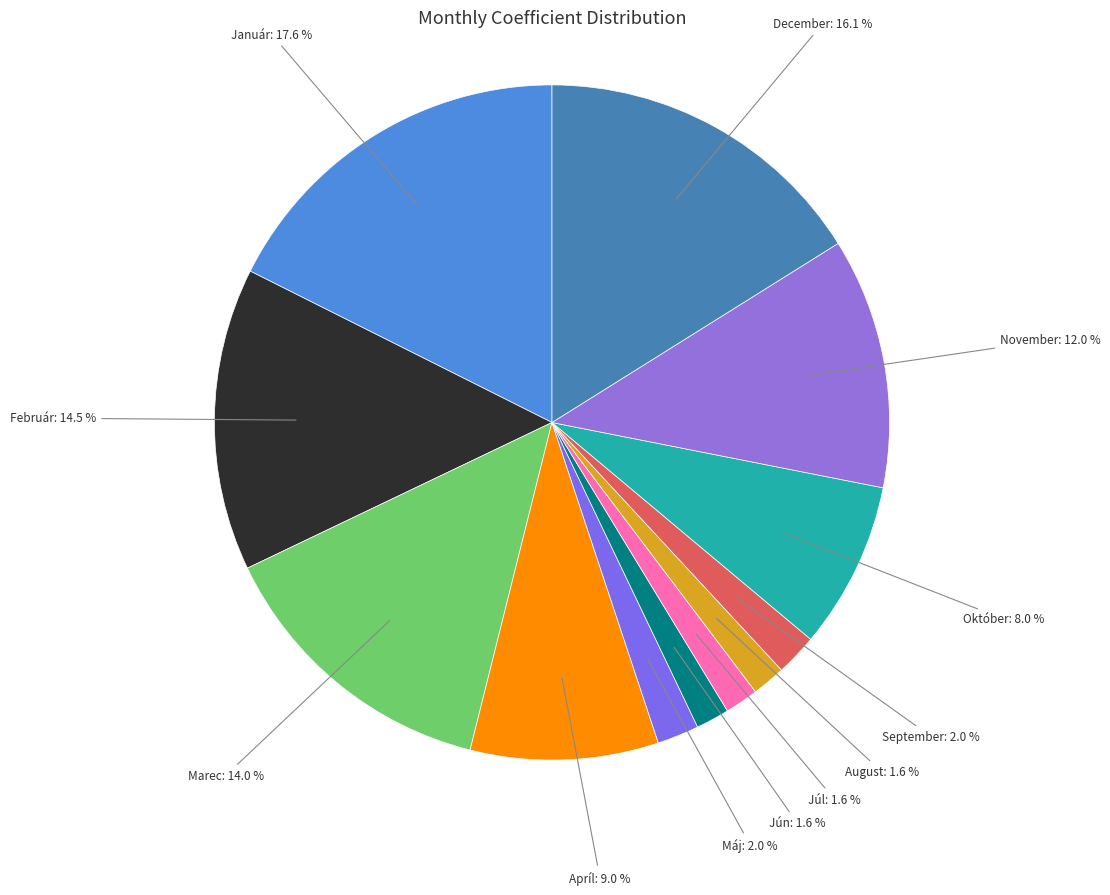

Count the number of slices in the pie.

12